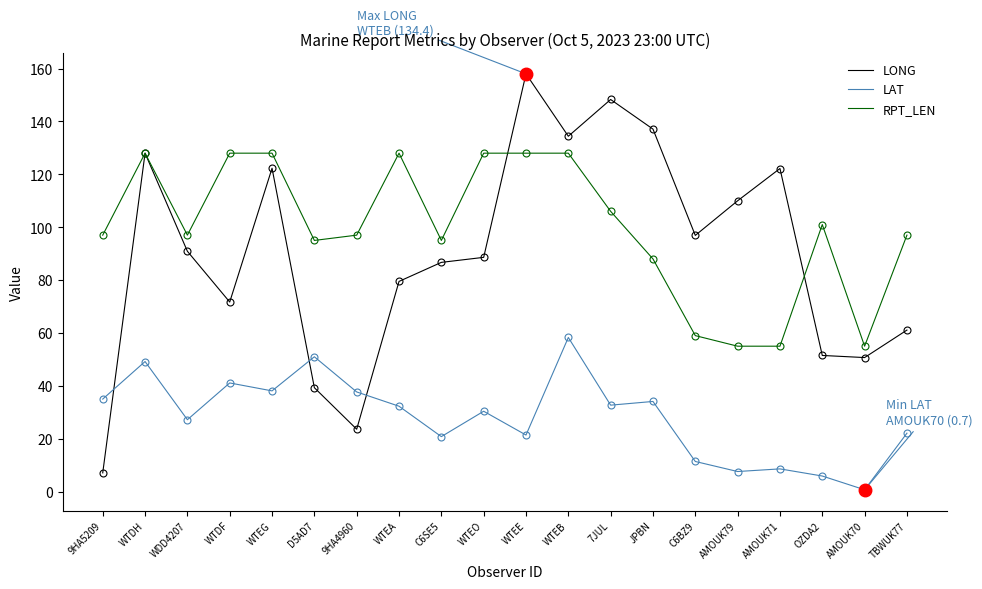

What is the sum of the LONG values at 9HA5209 and WTDF?

78.8